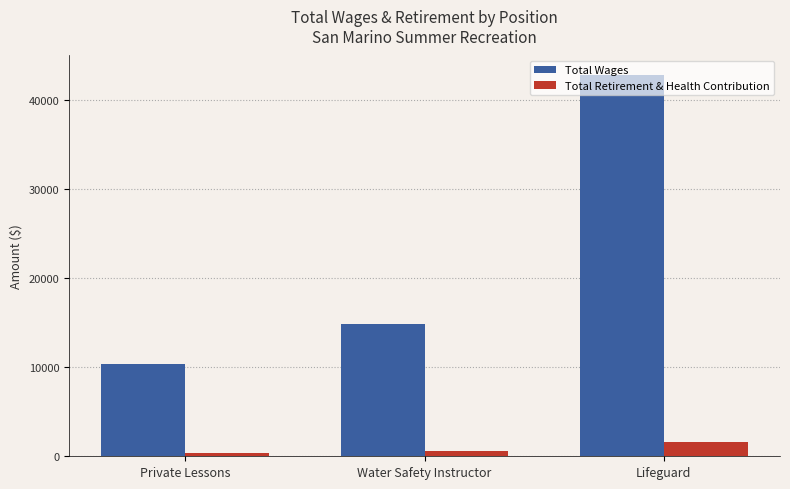

Rank the series by their maximum value, from lowest to highest.

Total Retirement & Health Contribution, Total Wages